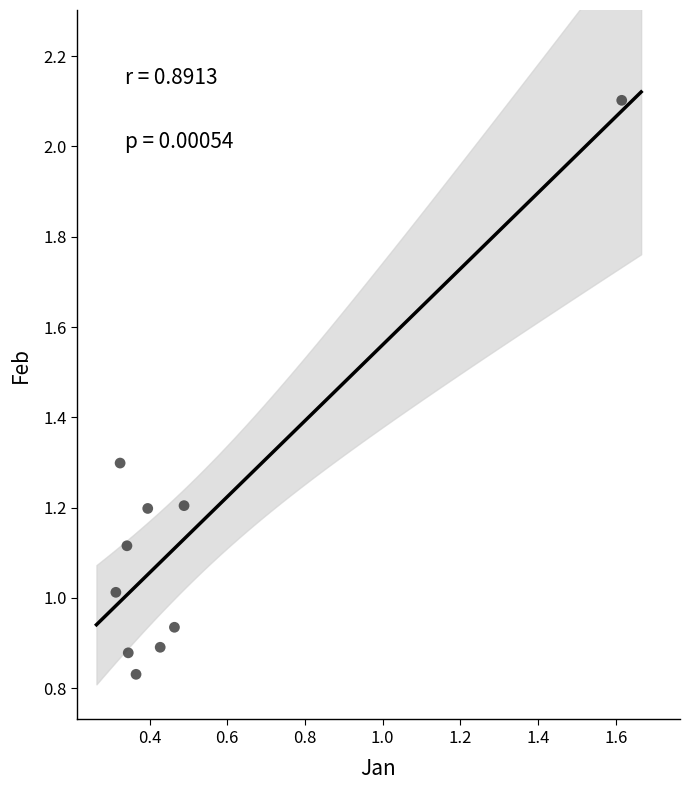

What is the range of X values (max minus min)?

1.3